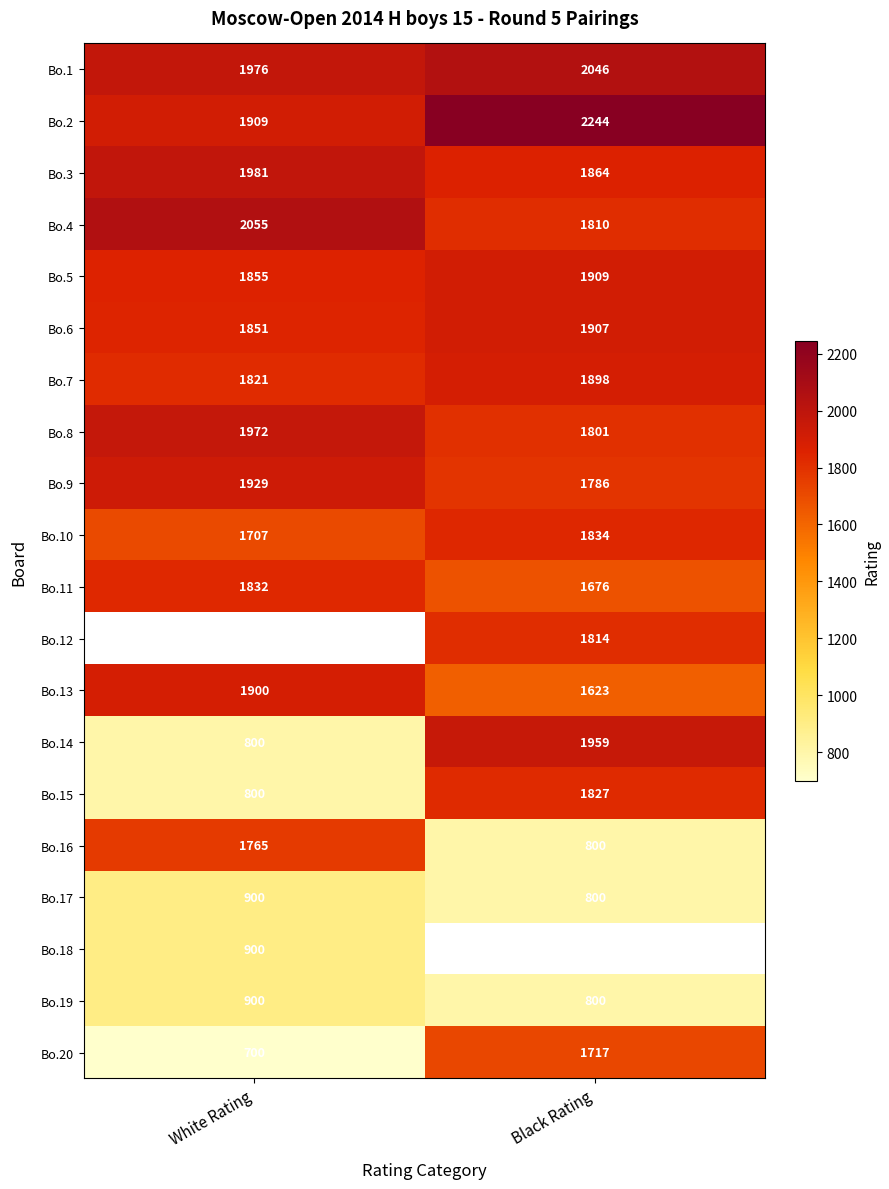

Which category has the highest value in the Bo.5 series?

Black Rating